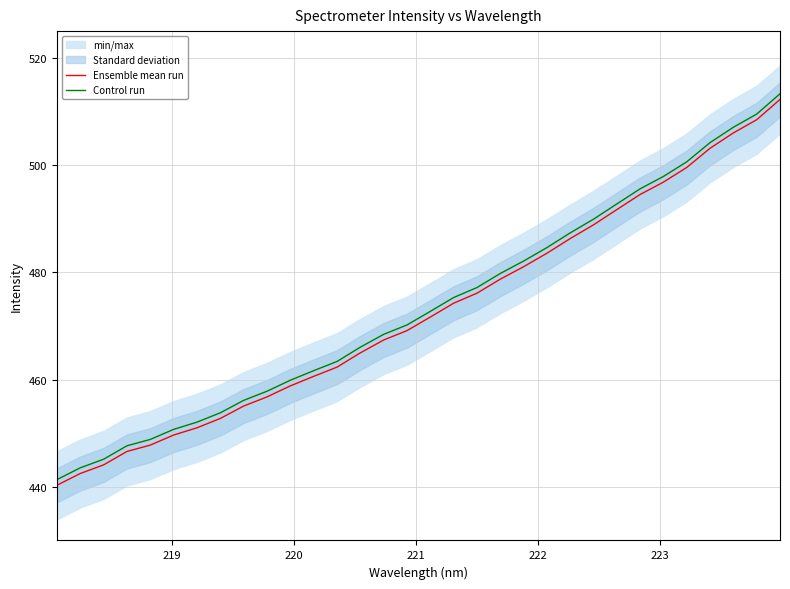

At how many categories does at least one series exceed 503?

4